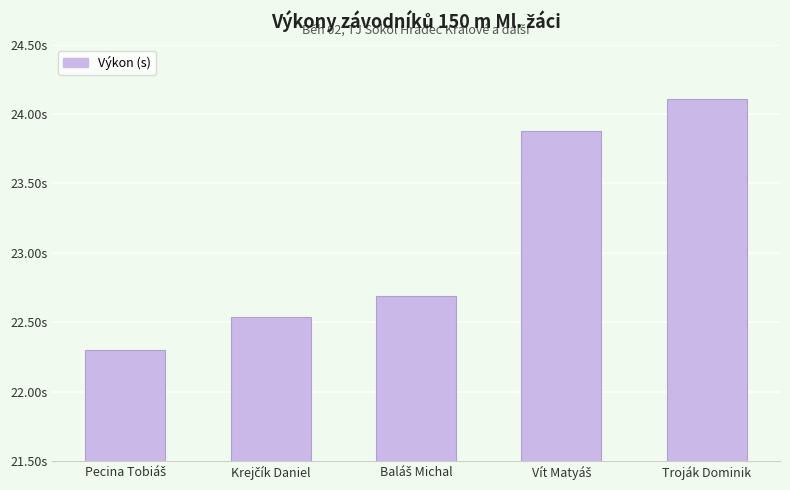

Approximately how many times larger is the value at Baláš Michal compared to Krejčík Daniel?

1.0